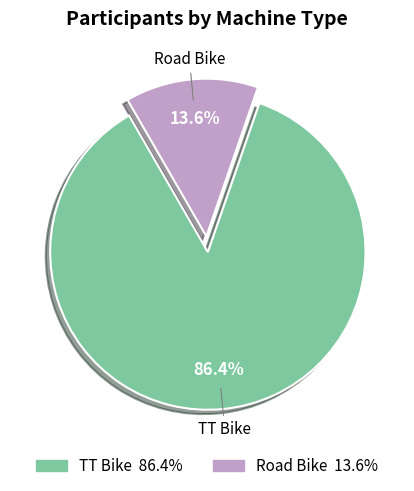

To the nearest percent, what portion does Road Bike represent?

14%